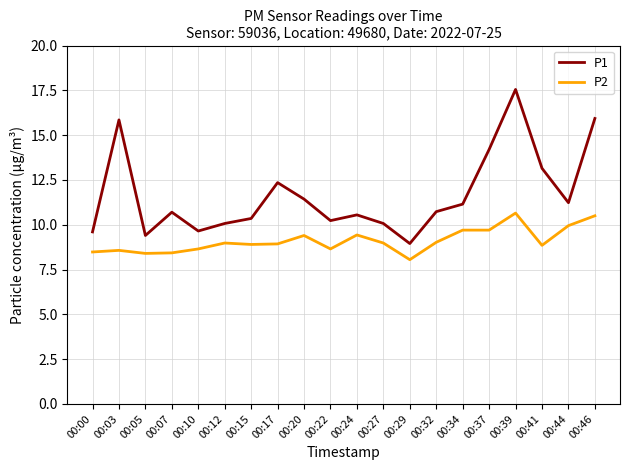

What is the minimum value shown in the chart?

8.1